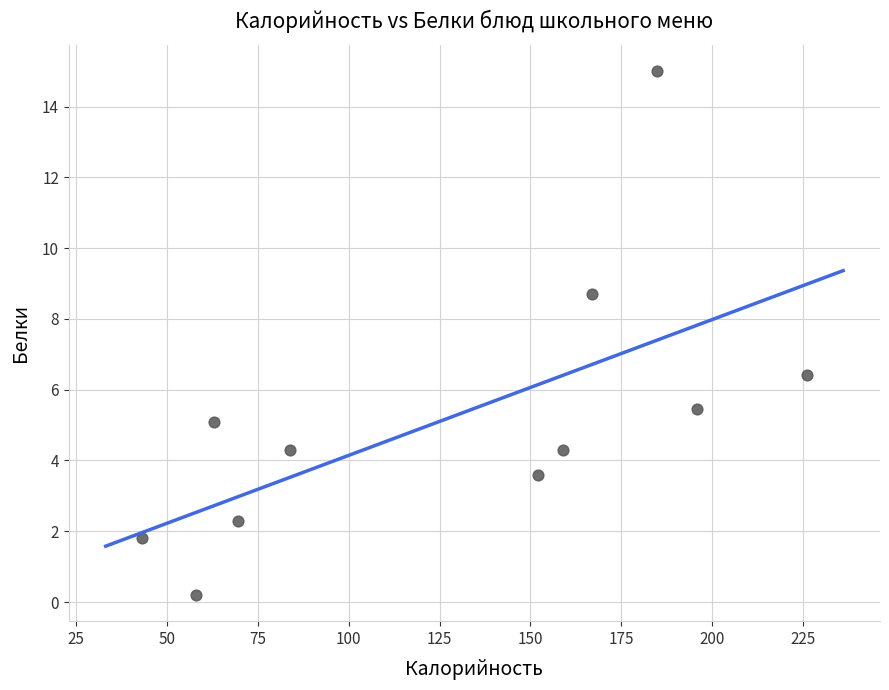

What is the average Y value?

5.2